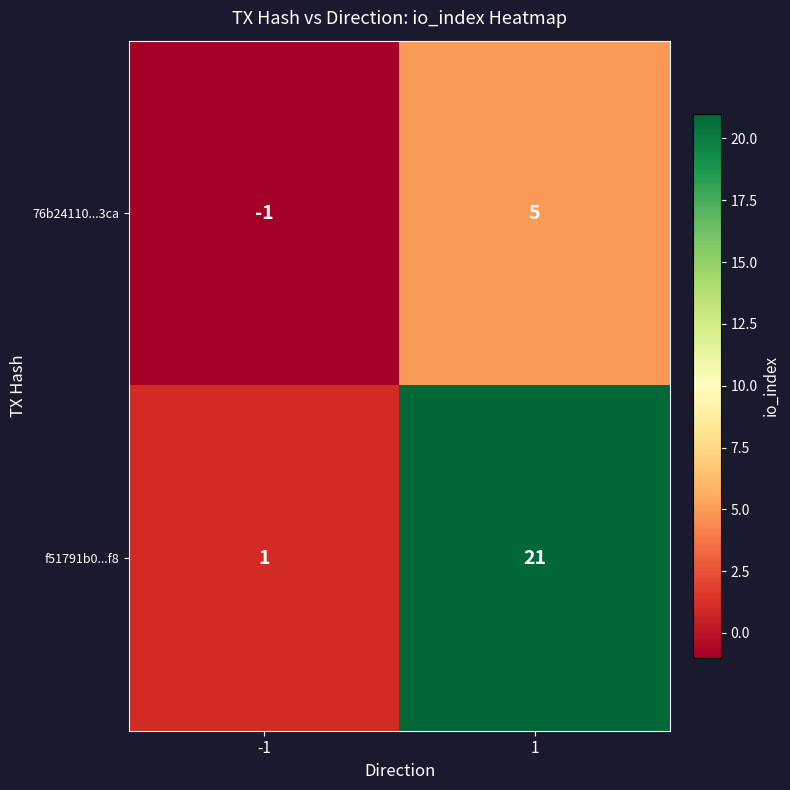

Which series has the largest total across all categories?

f51791b0...f8